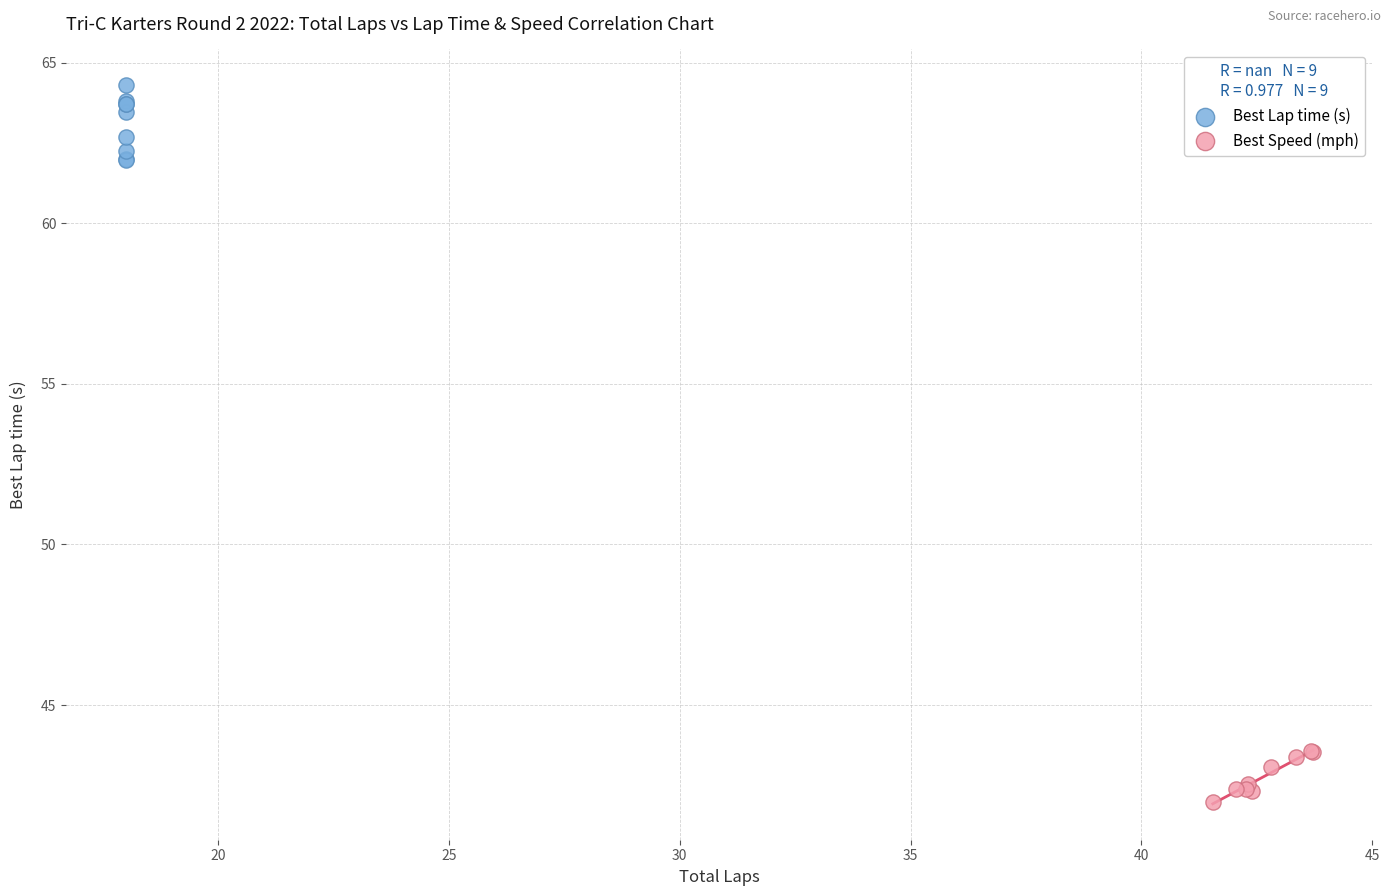

Which series contains the highest Y value?

Best Lap time (s)